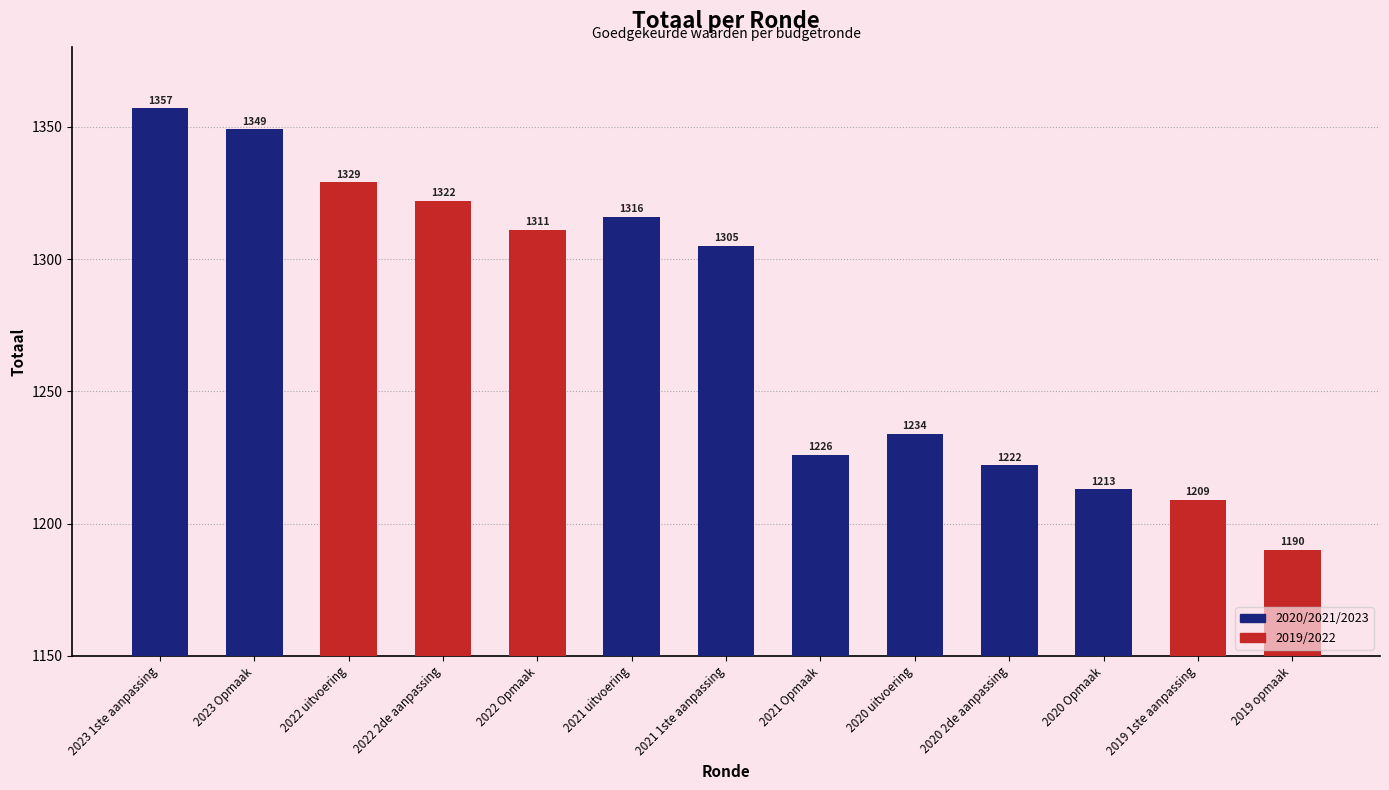

At which label is the value closest to 1273?

2021 1ste aanpassing